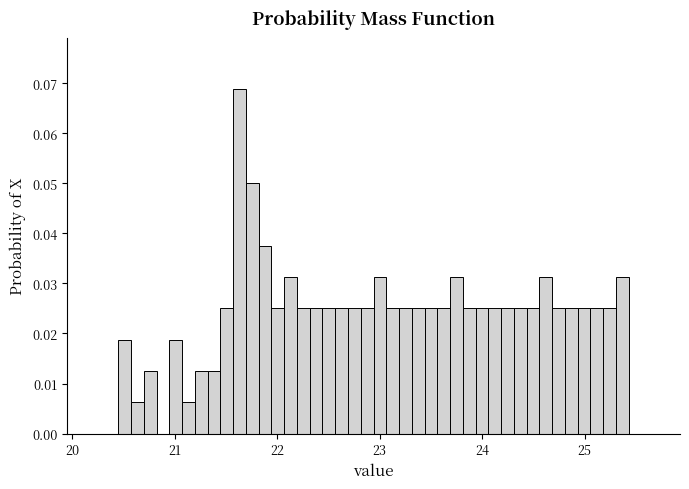

Read against the x-axis, roughly where is the centre of the tallest bar?

21.6